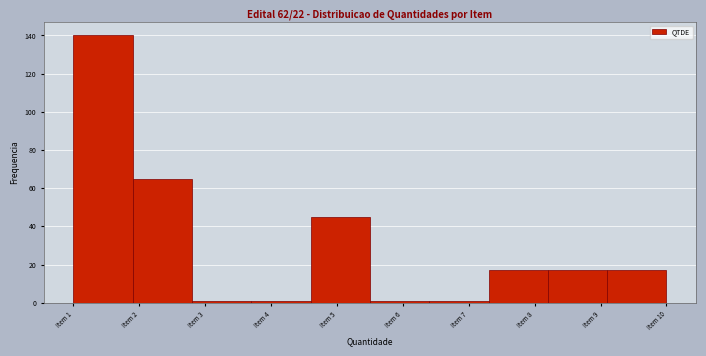

Which range on the x-axis has the tallest bar?

1.0 to 1.9